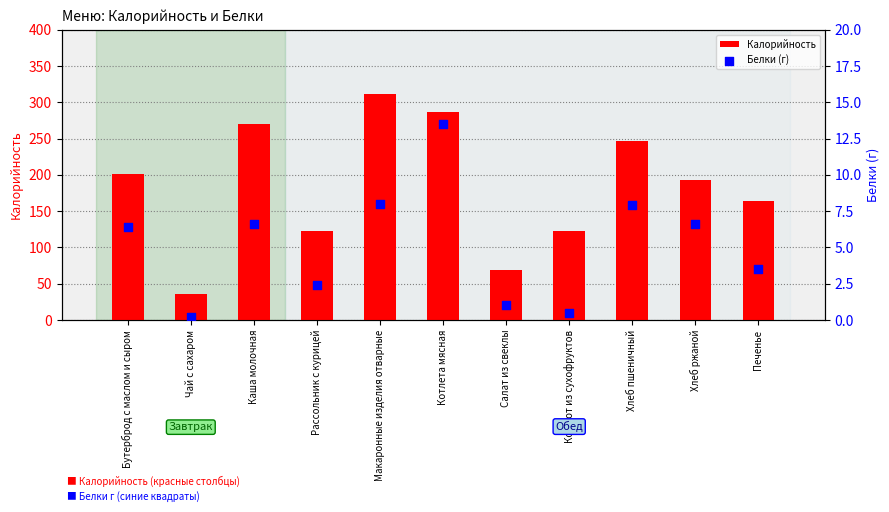

What are all the series names shown in the legend?

Калорийность, Белки (г)